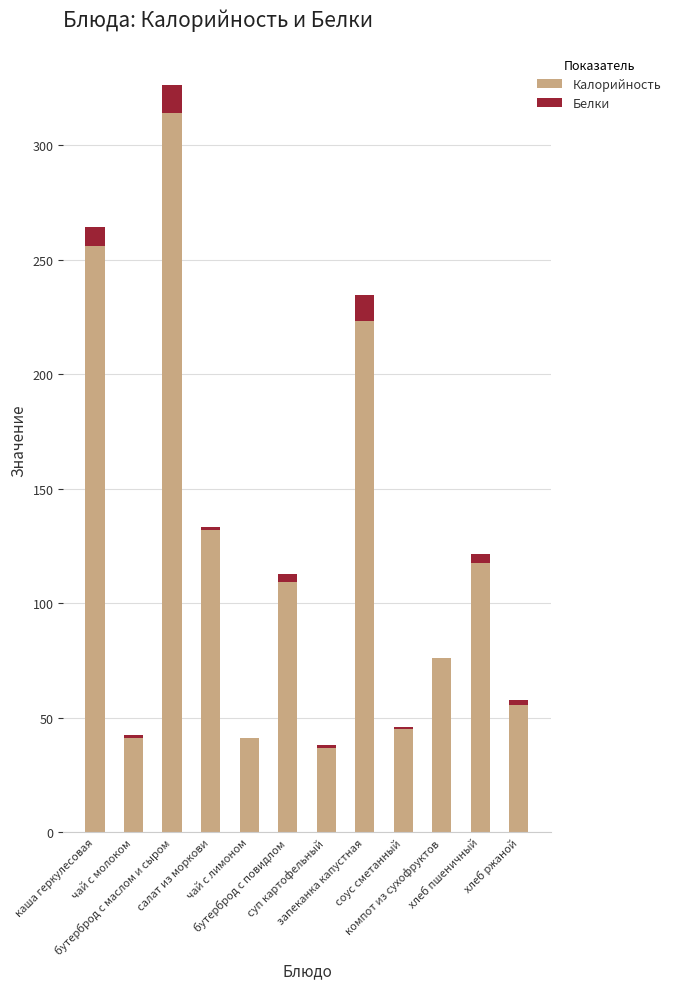

What is the sum of all Калорийность values?

1447.6